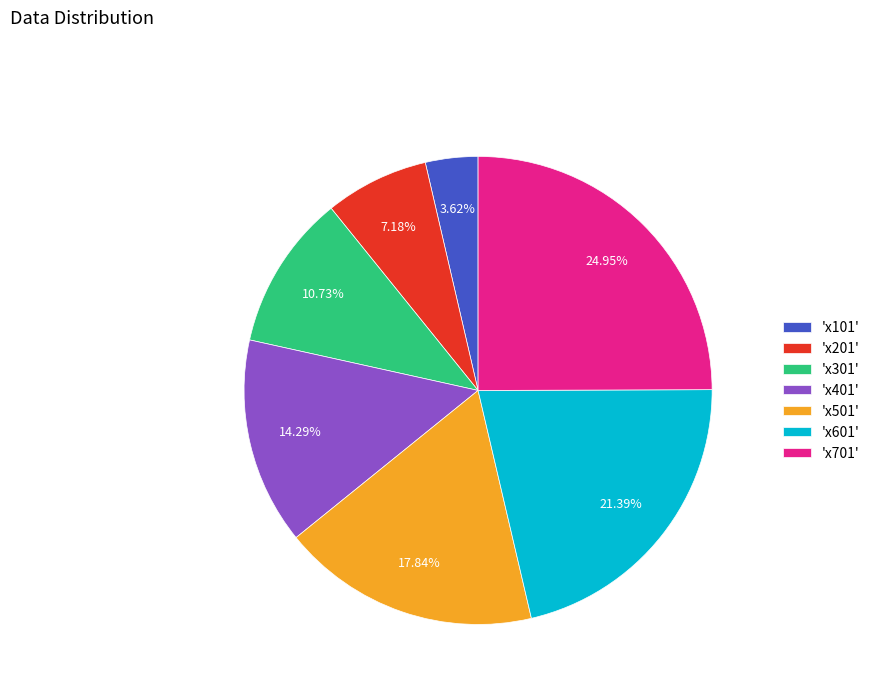

Does 'x601' represent more than half of the total?

No